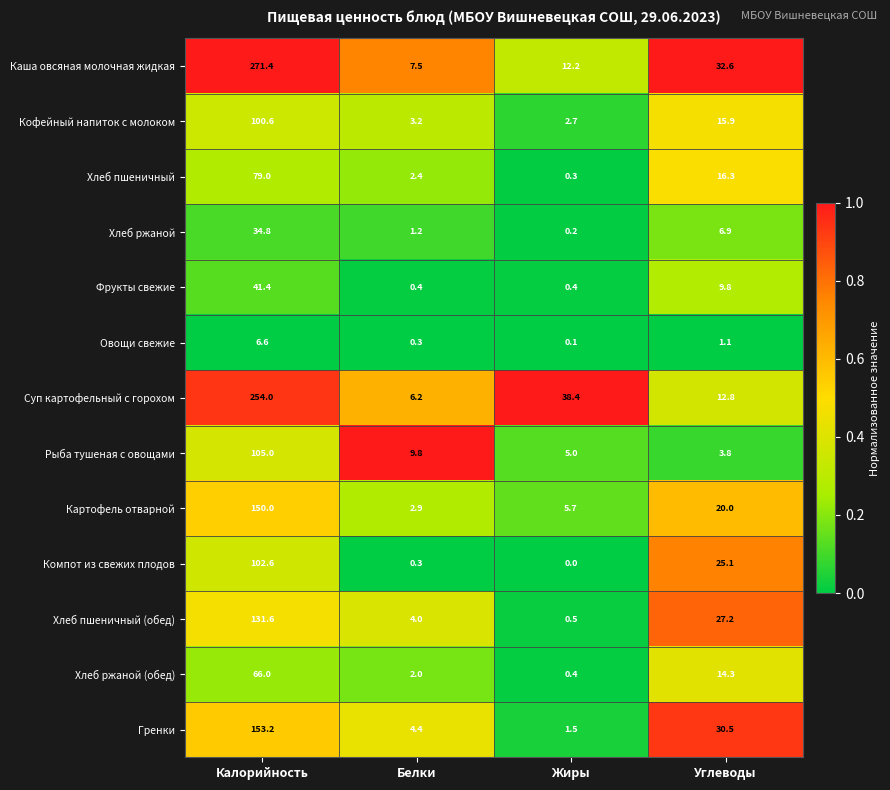

What is the difference between the maximum and second lowest values in the Компот из свежих плодов series?

102.3